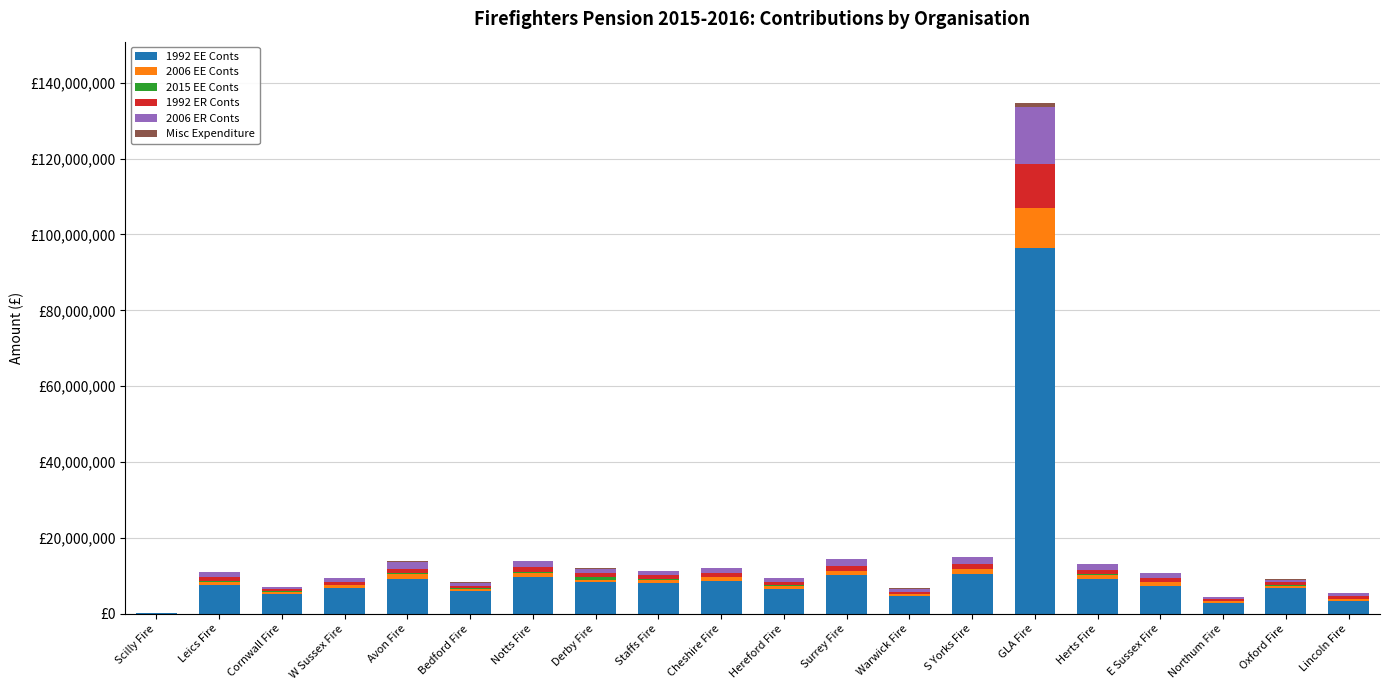

What is the label of the 7th bar from the left?

Notts Fire